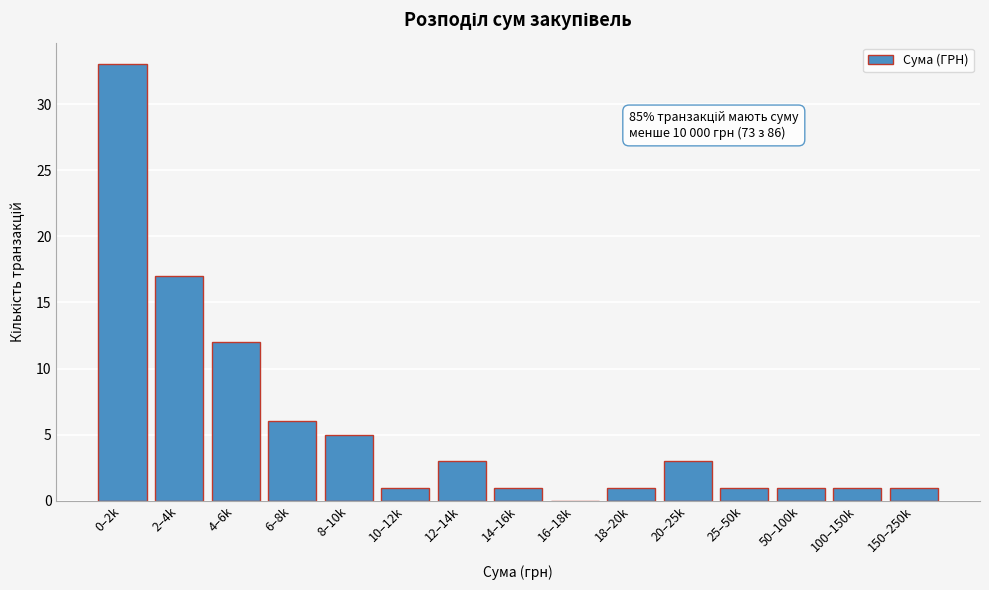

Reading left to right, what are all the values shown in this chart?

0–2k=33	2–4k=17	4–6k=12	6–8k=6	8–10k=5	10–12k=1	12–14k=3	14–16k=1	16–18k=0	18–20k=1	20–25k=3	25–50k=1	50–100k=1	100–150k=1	150–250k=1